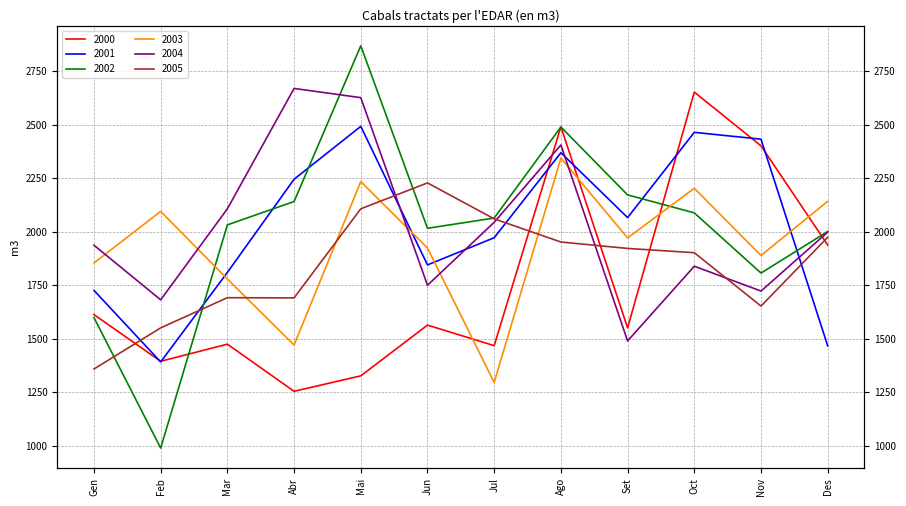

What is the label of the 9th point from the right?

Abr